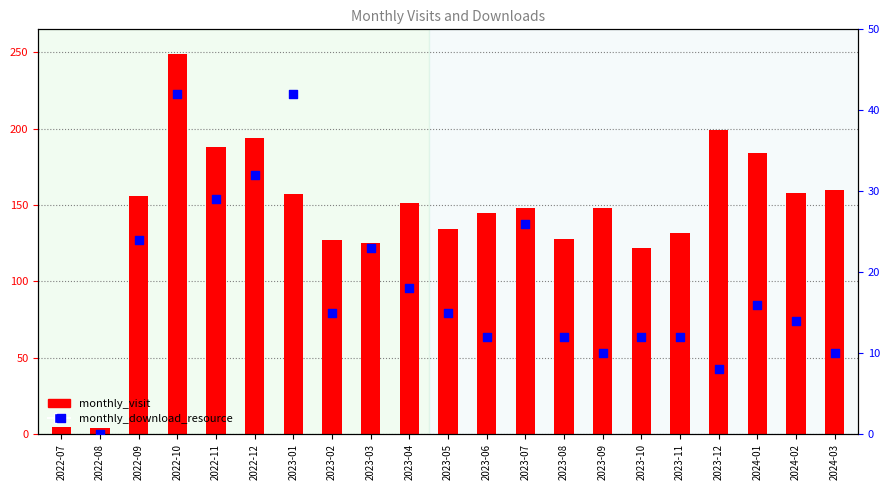

What is the change in value from 2023-04 to 2023-06?

-6